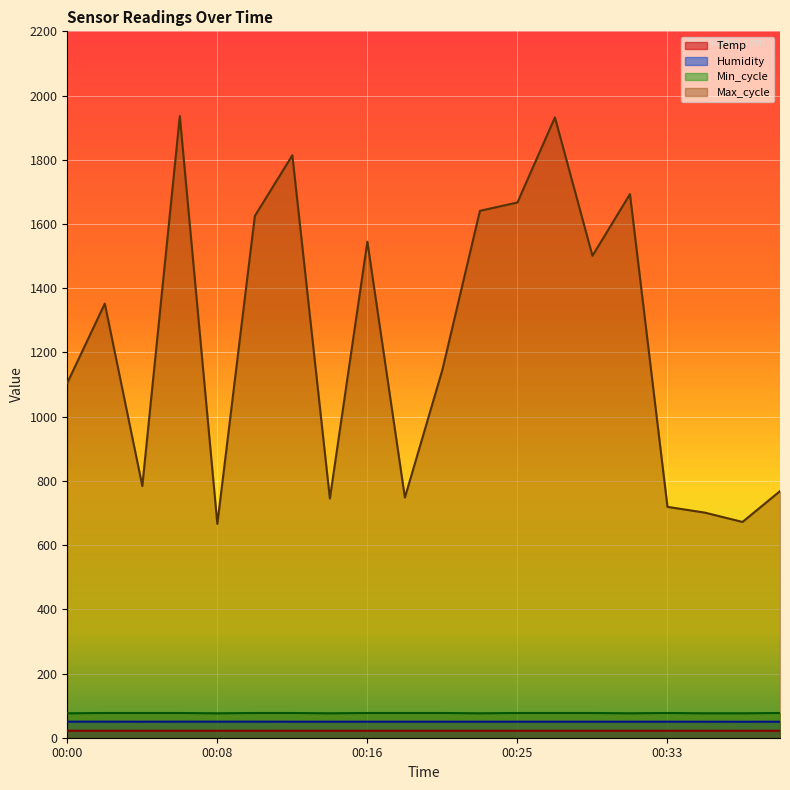

What is the greatest value displayed?

1936.0